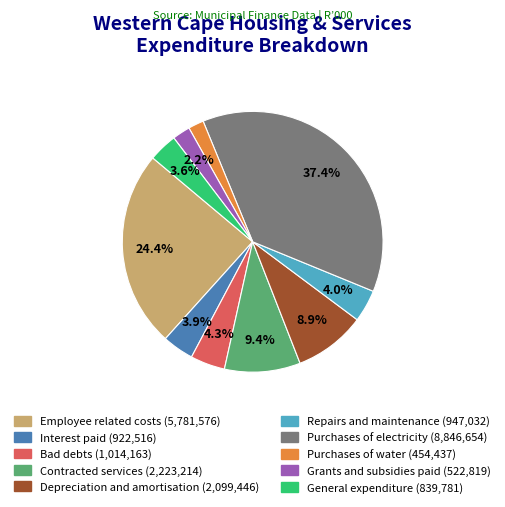

Between General expenditure and Depreciation and amortisation, which is larger?

Depreciation and amortisation